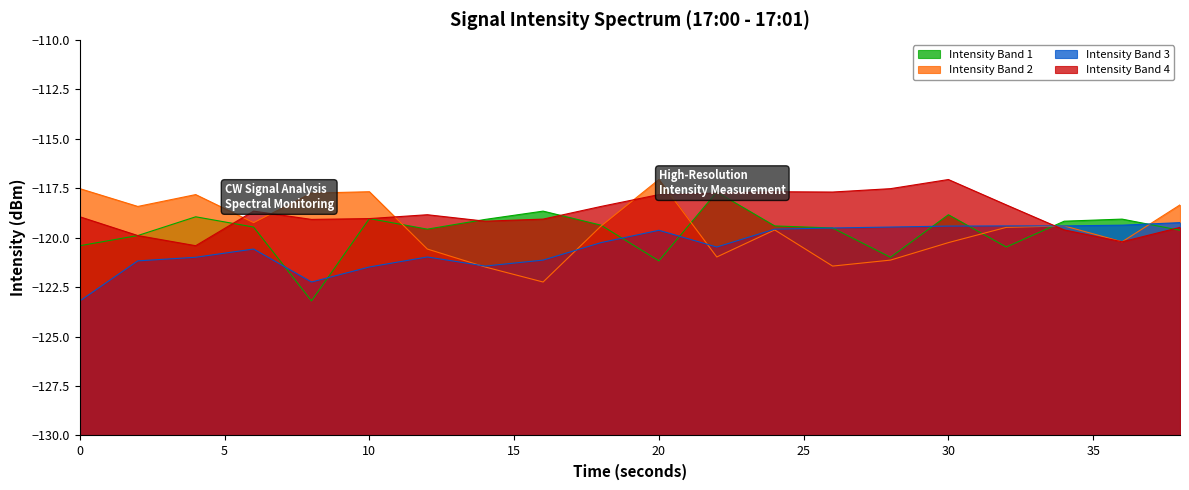

Which series has the largest total across all categories?

Intensity Band 4